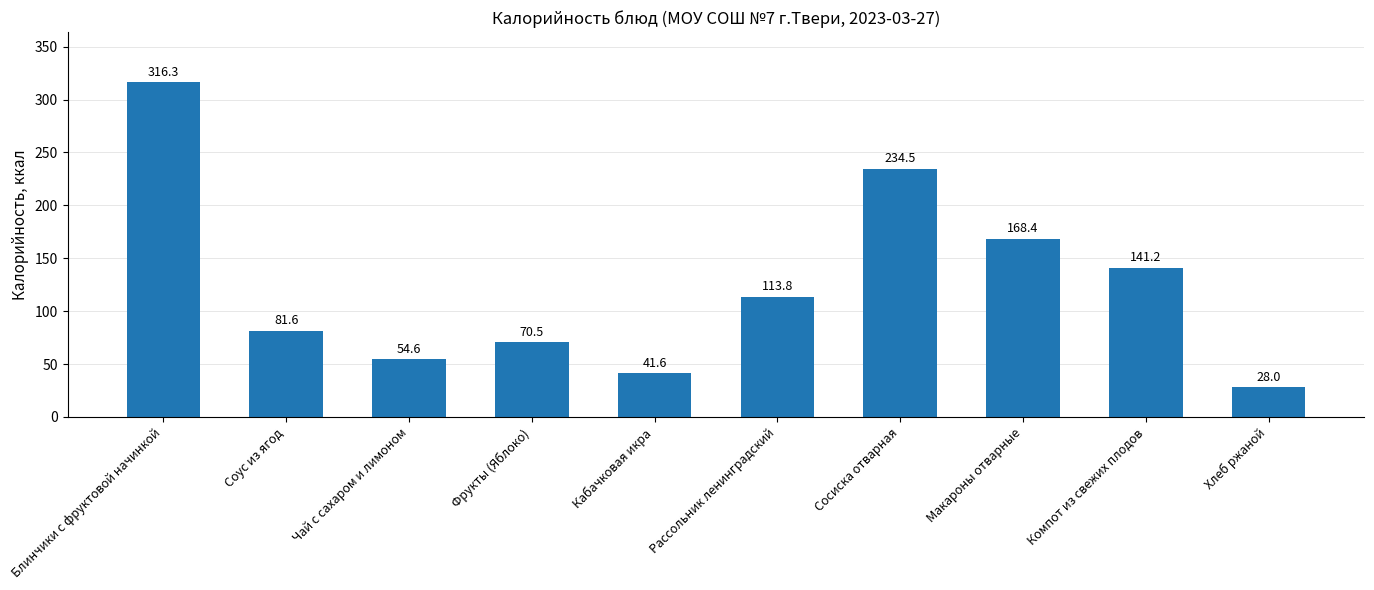

How many data points does each series have?

10